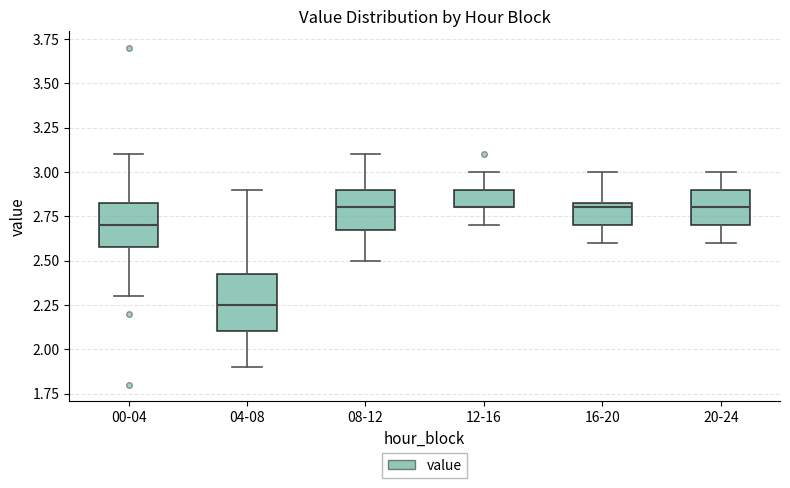

Reading left to right, transcribe this box plot: for each box, give where its median line is, the range the box spans, and where its two whiskers end, as read against the y-axis. The values are not printed on the chart, so give them approximately, as read against the axis.

00-04: median 2.70, box 2.60 to 2.85, whiskers 2.30 to 3.10
04-08: median 2.25, box 2.10 to 2.45, whiskers 1.90 to 2.90
08-12: median 2.80, box 2.70 to 2.90, whiskers 2.50 to 3.10
12-16: median 2.80 (drawn on the box's lower edge), box 2.80 to 2.90, whiskers 2.70 to 3.00
16-20: median 2.80, box 2.70 to 2.85, whiskers 2.60 to 3.00
20-24: median 2.80, box 2.70 to 2.90, whiskers 2.60 to 3.00